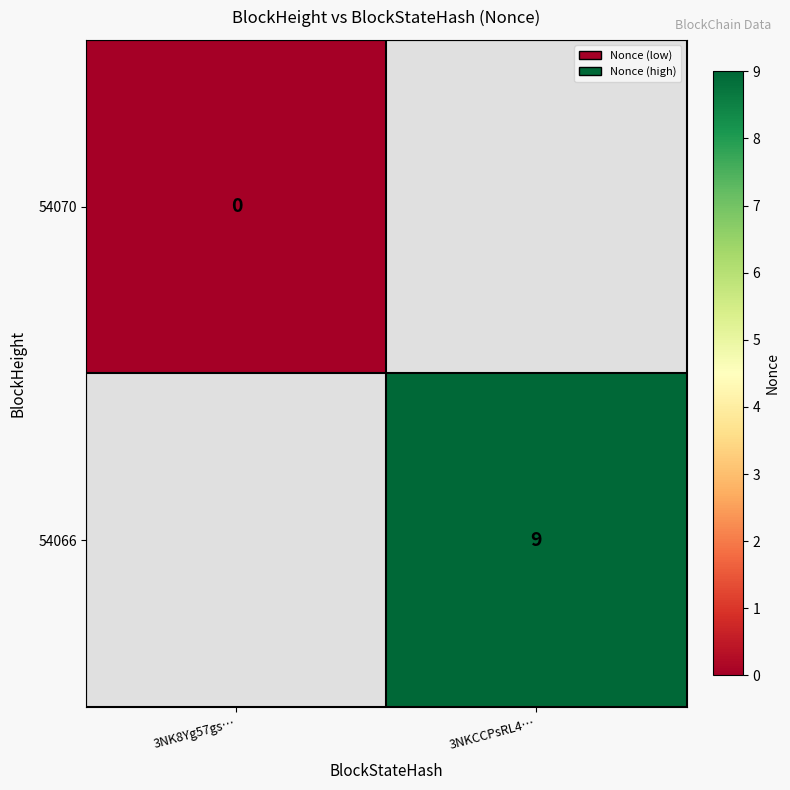

Between 3NK8Yg57gs… and 3NKCCPsRL4…, which is larger?

3NKCCPsRL4…